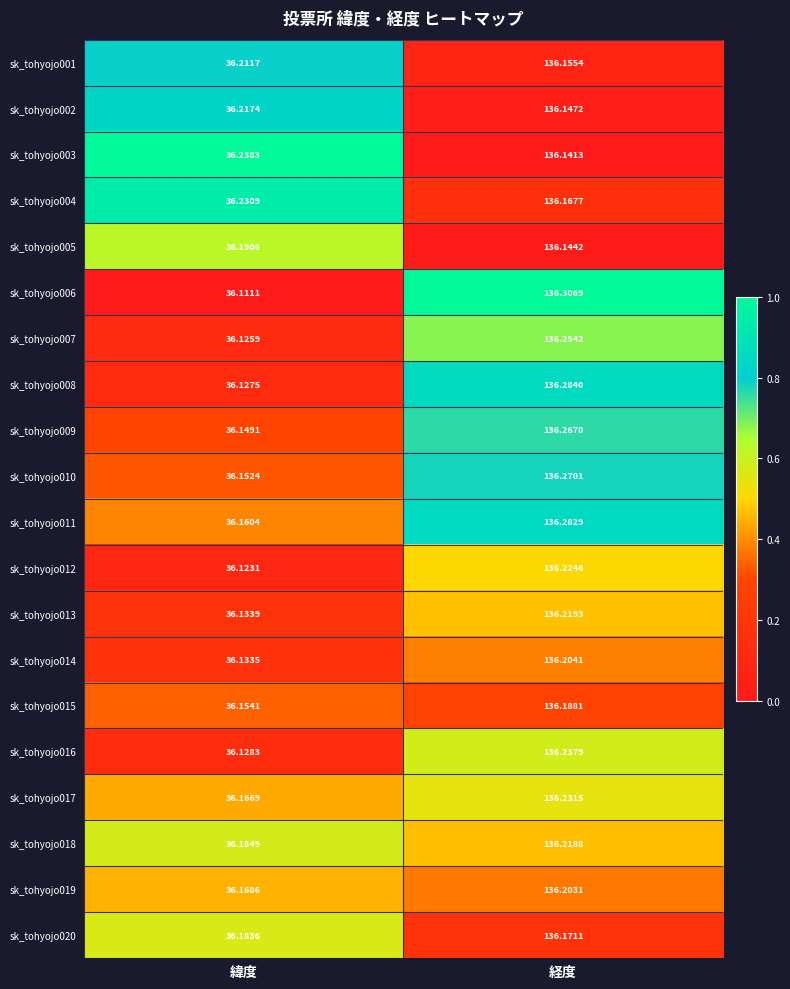

Which category has the highest value in the sk_tohyojo001 series?

経度